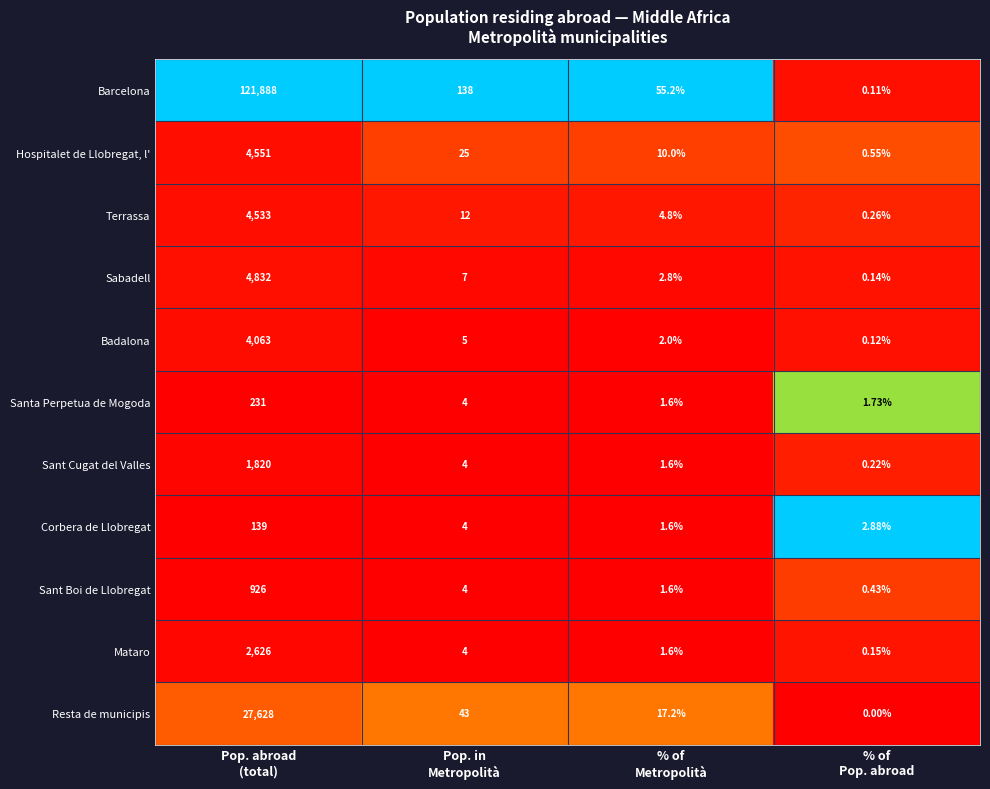

At how many categories does at least one series exceed 0?

4